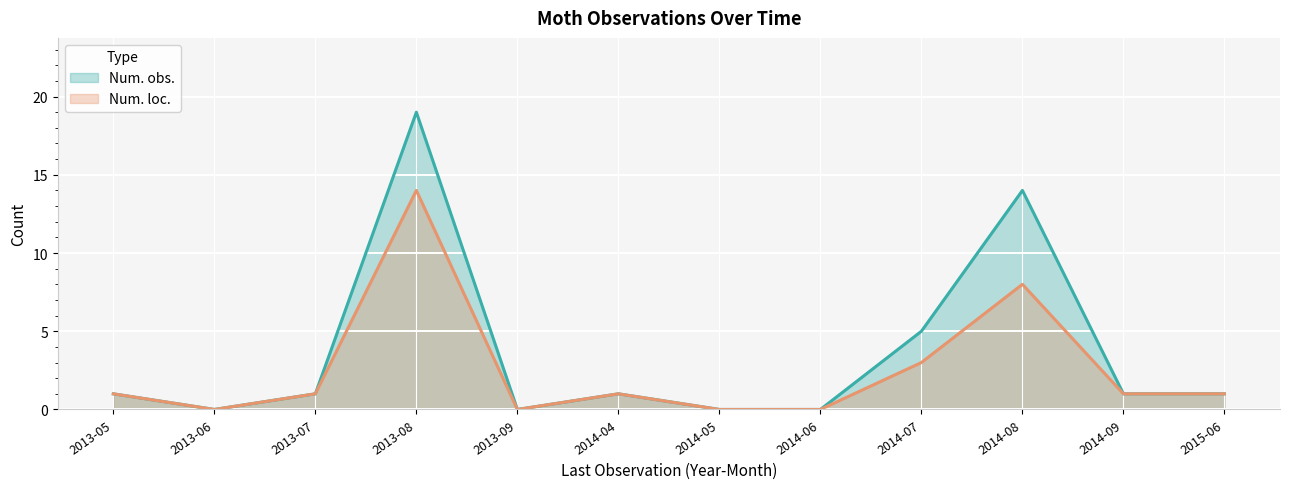

Reading right to left, transcribe all the data shown in this chart.

Num. obs.: 1	1	14	5	0	0	1	0	19	1	0	1
Num. loc.: 1	1	8	3	0	0	1	0	14	1	0	1